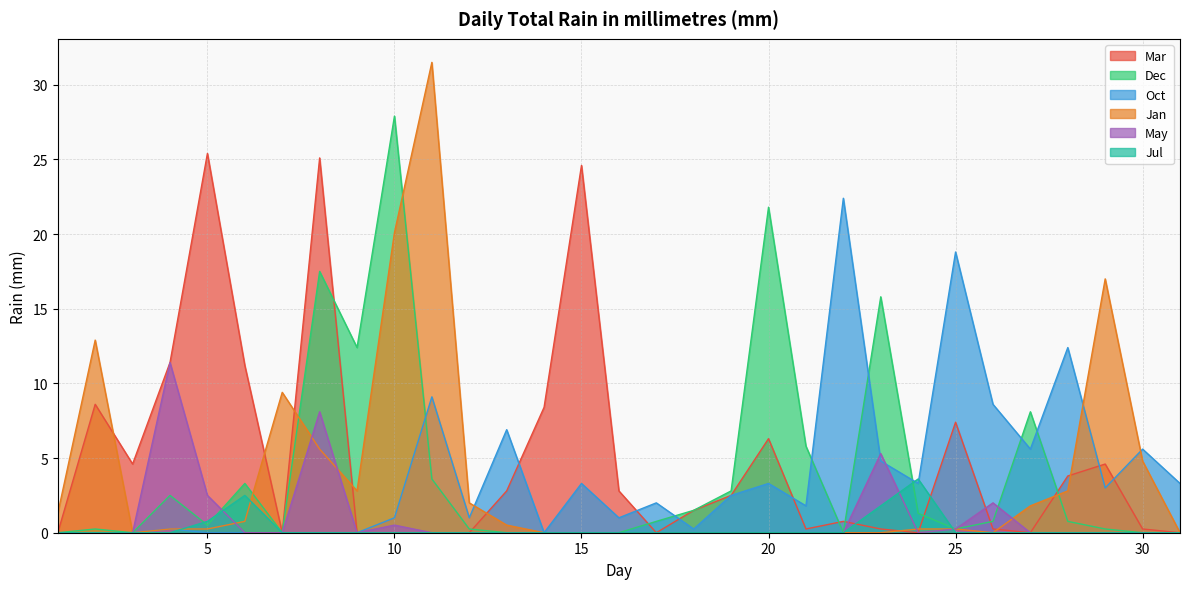

Where is Mar nearest to the value 12?

4